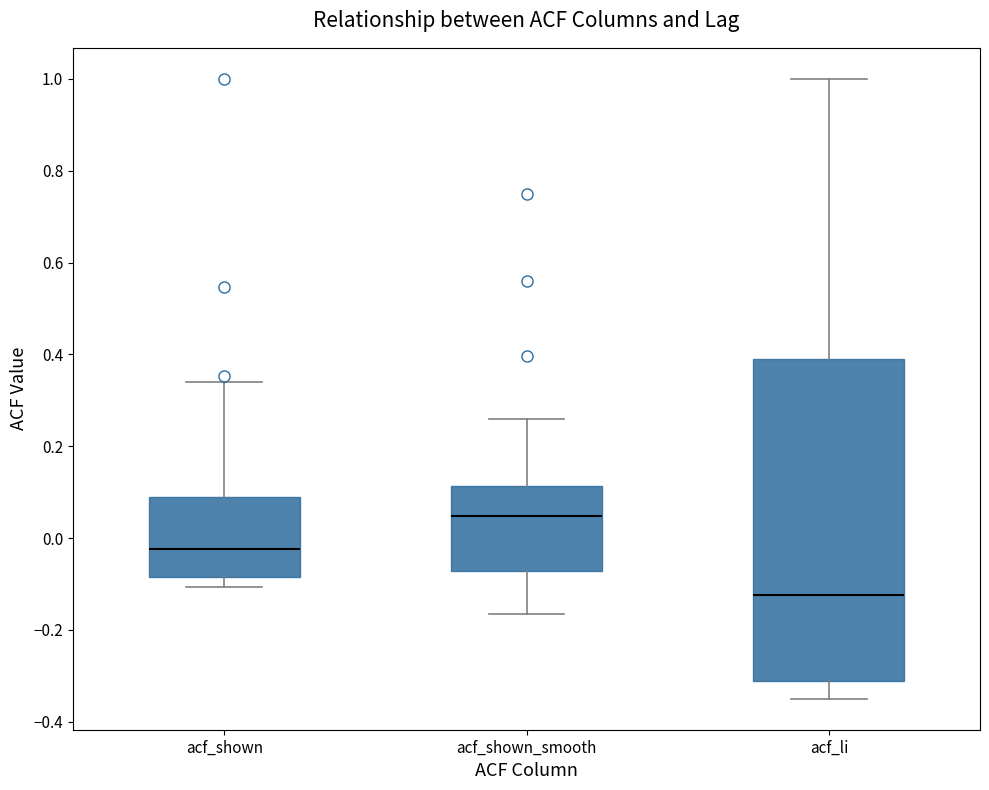

Where does the upper whisker of the box for acf_shown end on the y-axis? The values are not printed on the chart, so give them approximately, as read against the axis.

0.34